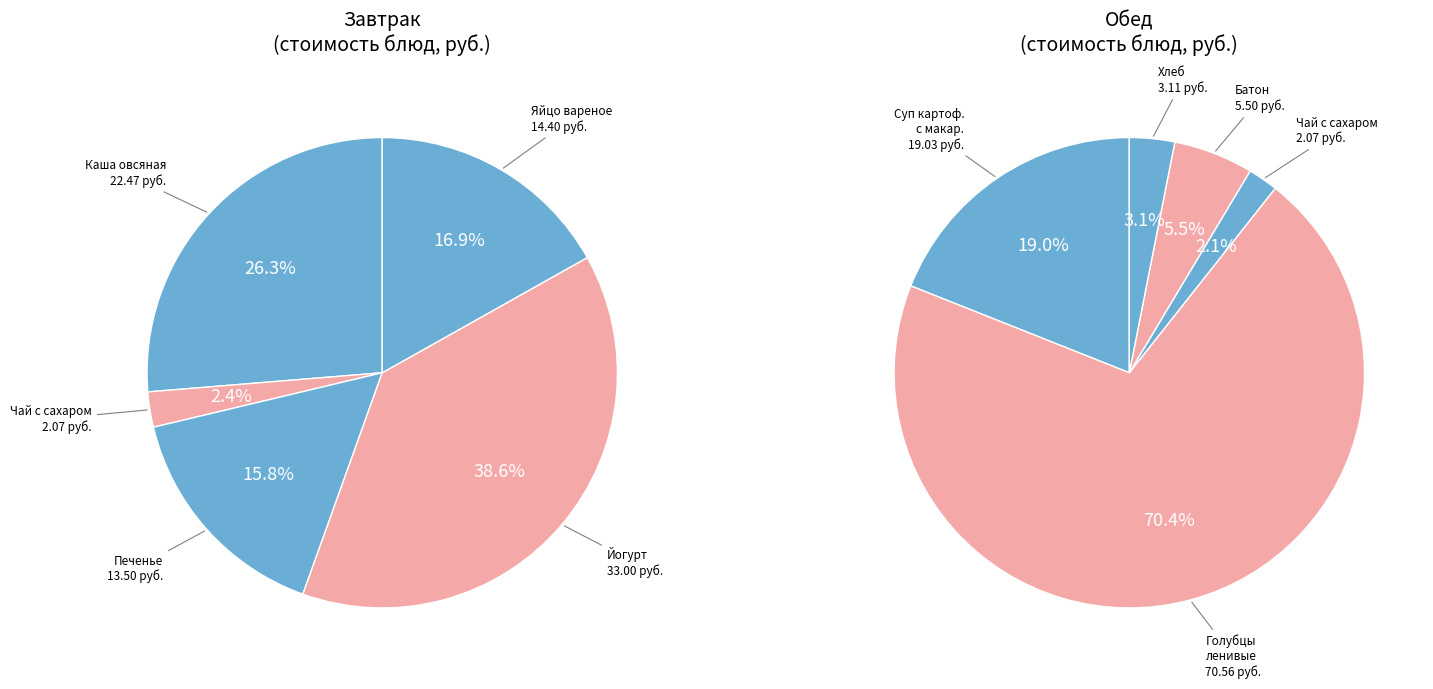

True or false: Чай с сахаром (обед) accounts for 11% of the total.

False